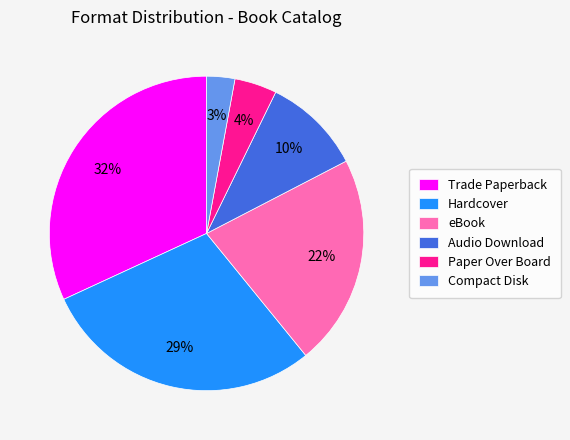

To the nearest percent, what is the difference between the Paper Over Board and Trade Paperback slice percentages?

28%